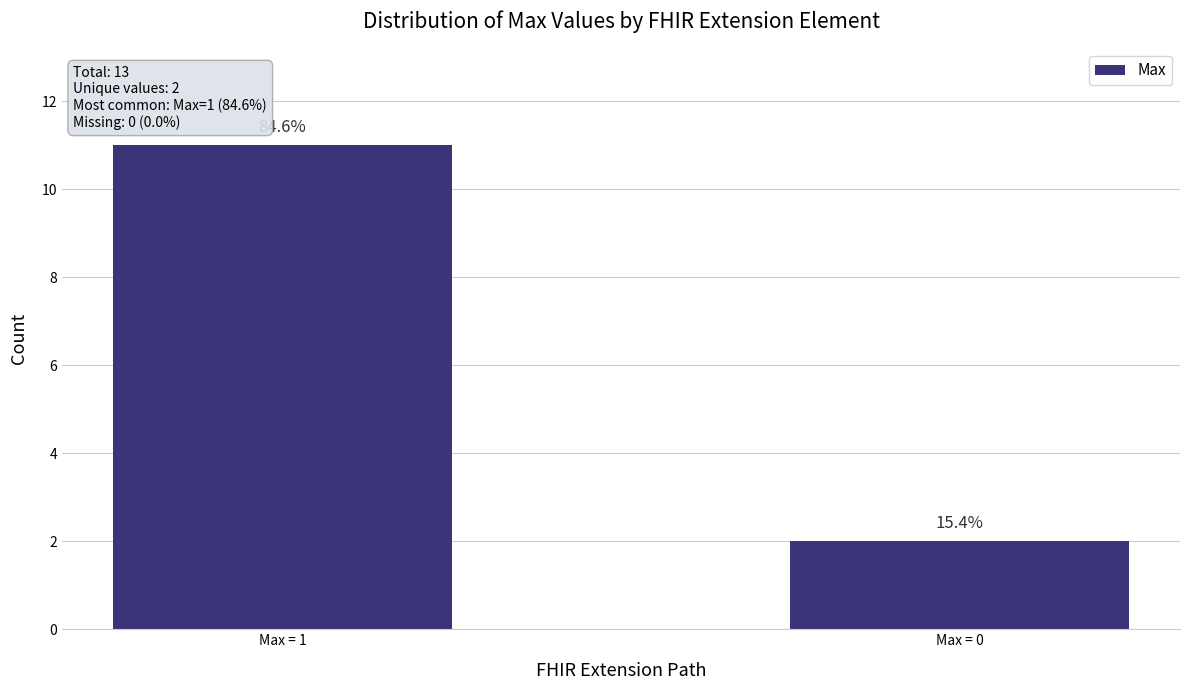

Where is the data nearest to the value 6?

Max = 0